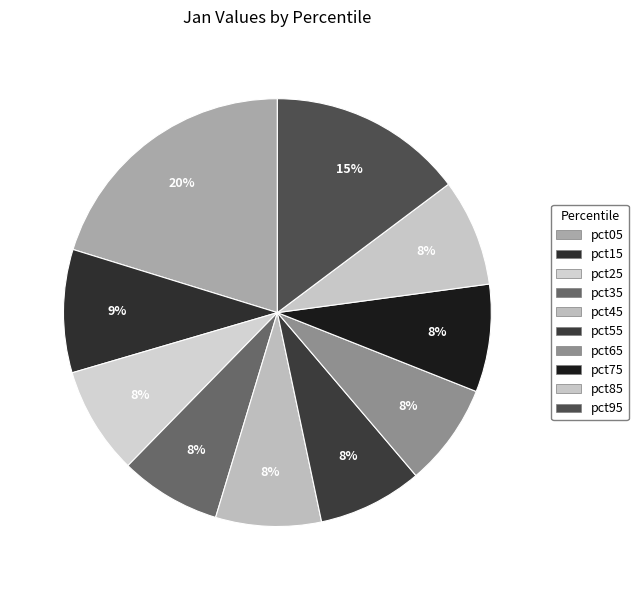

Count the number of slices in the pie.

10